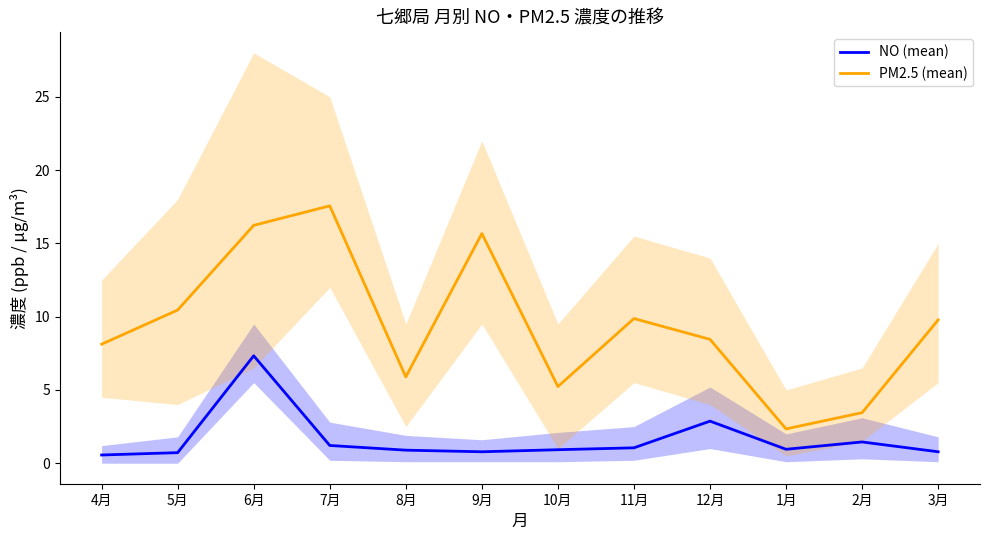

Does the chart display data point markers on the line(s)?

No